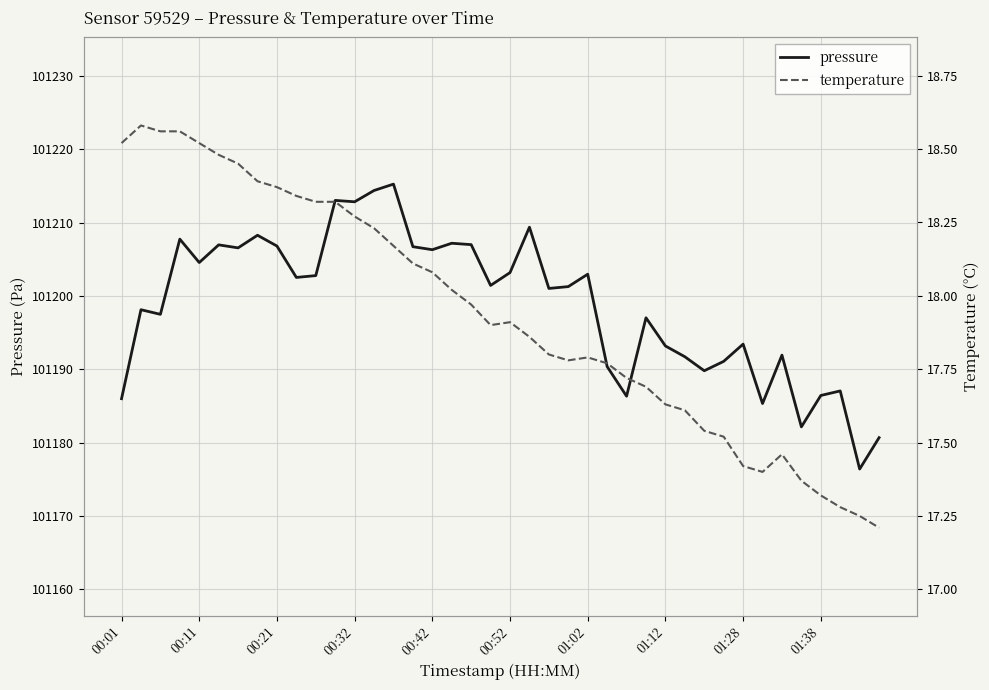

Which series has the largest total across all categories?

pressure